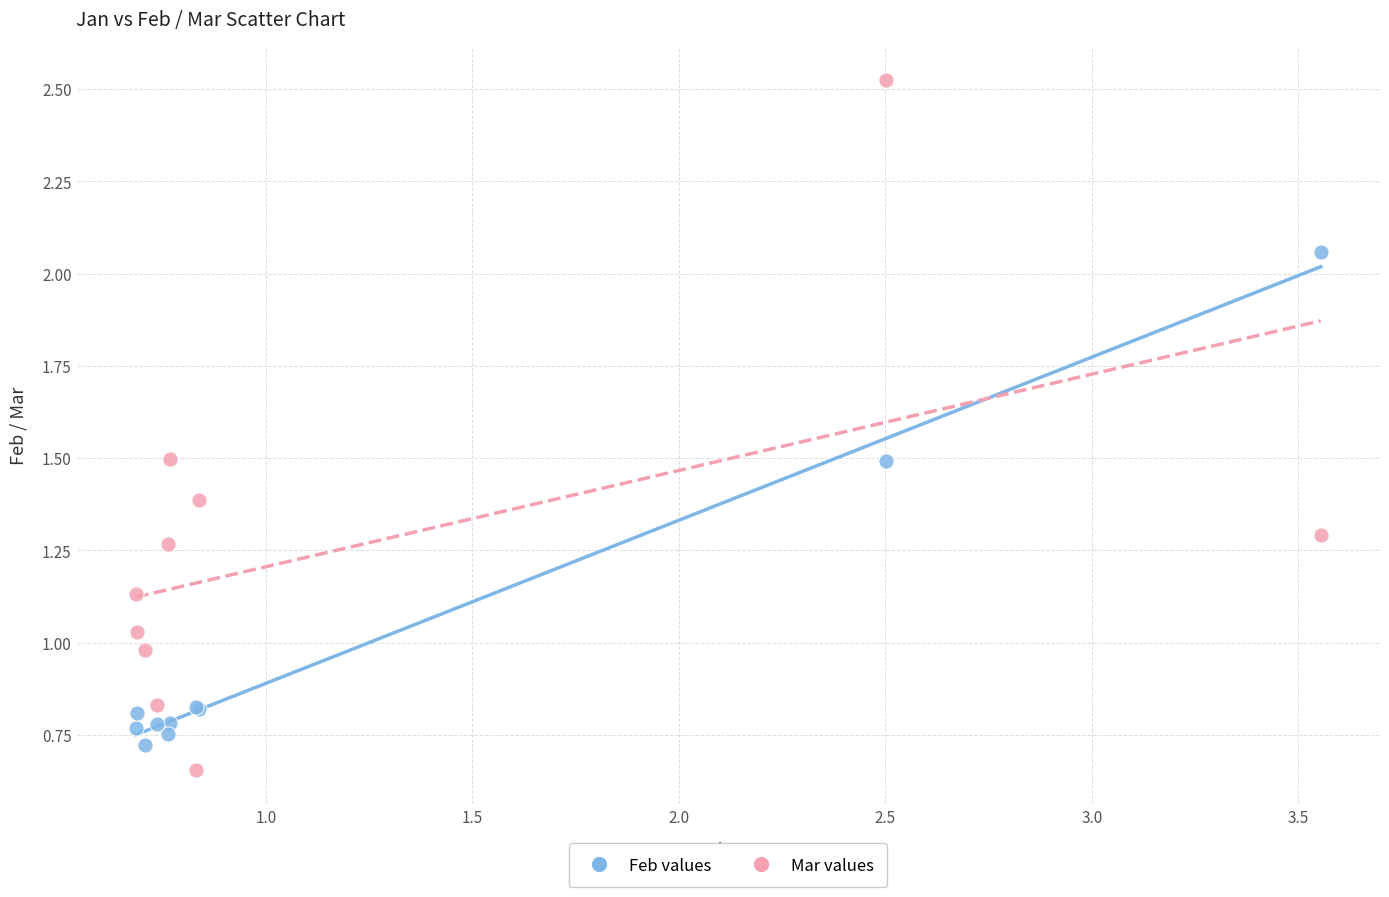

Which series has the largest Y range (max minus min)?

Mar values